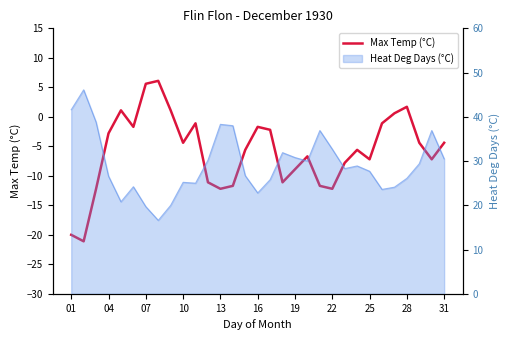

What is the difference between the second highest and second lowest values?

25.6